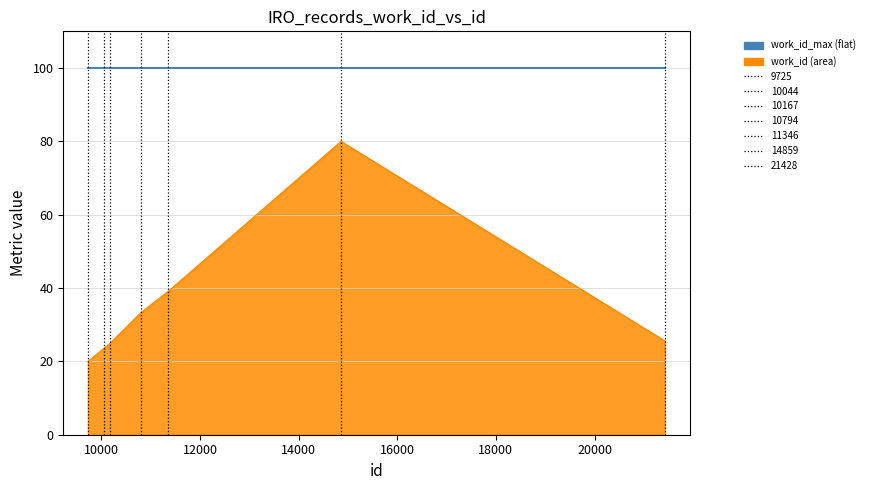

What is the minimum value shown in the chart?

20.0